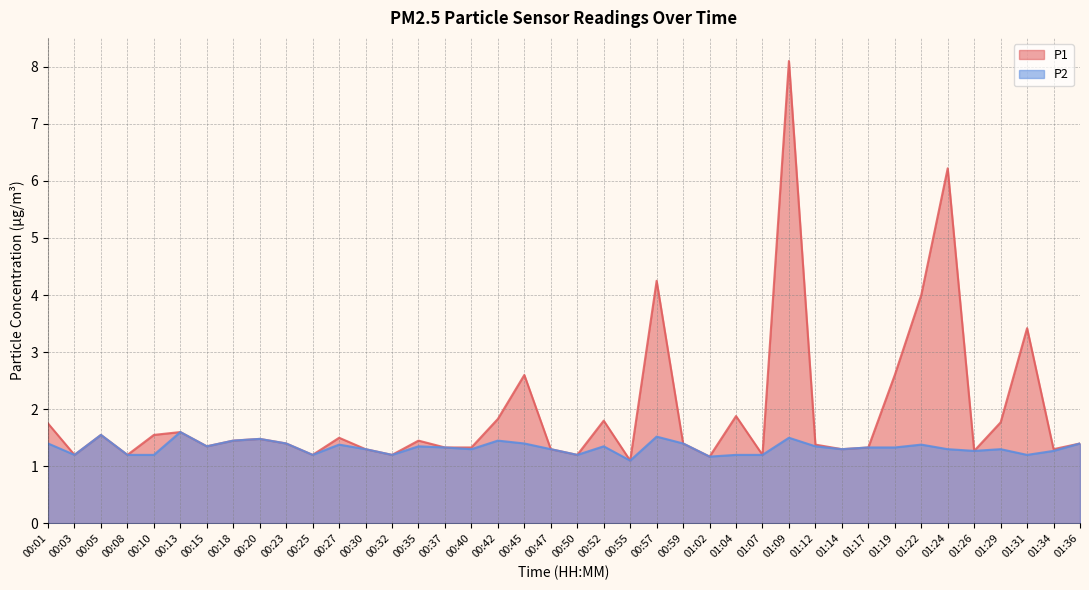

Which series changed the most between 01:07 and 01:24?

P1